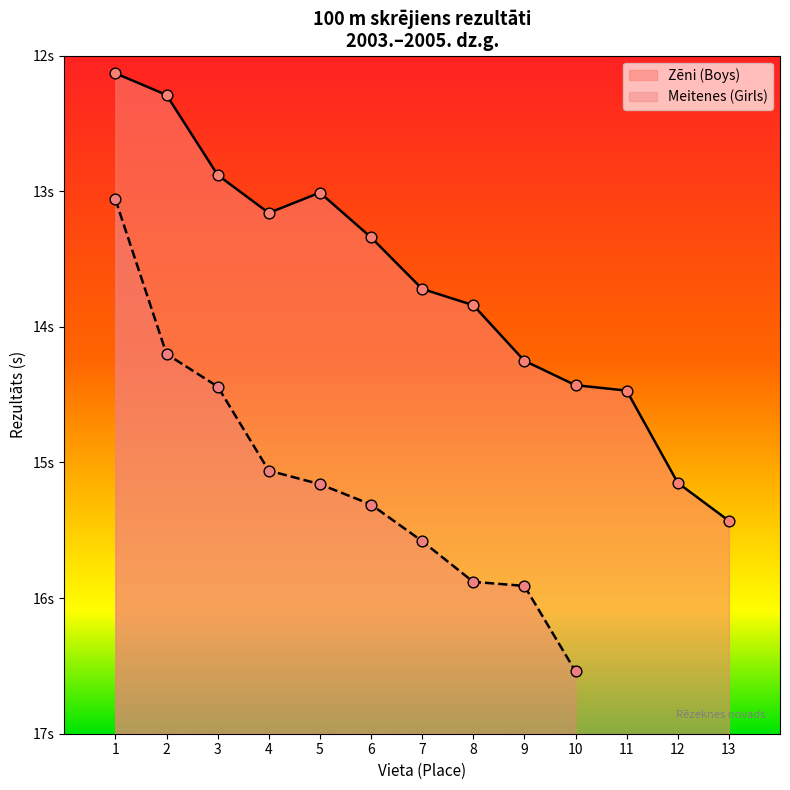

What is the ratio of the value at 4. to the value at 5.?

1.0